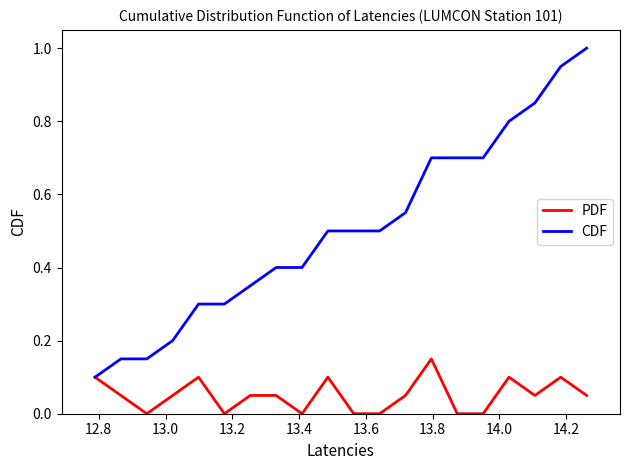

Which series has the widest spread of values?

CDF